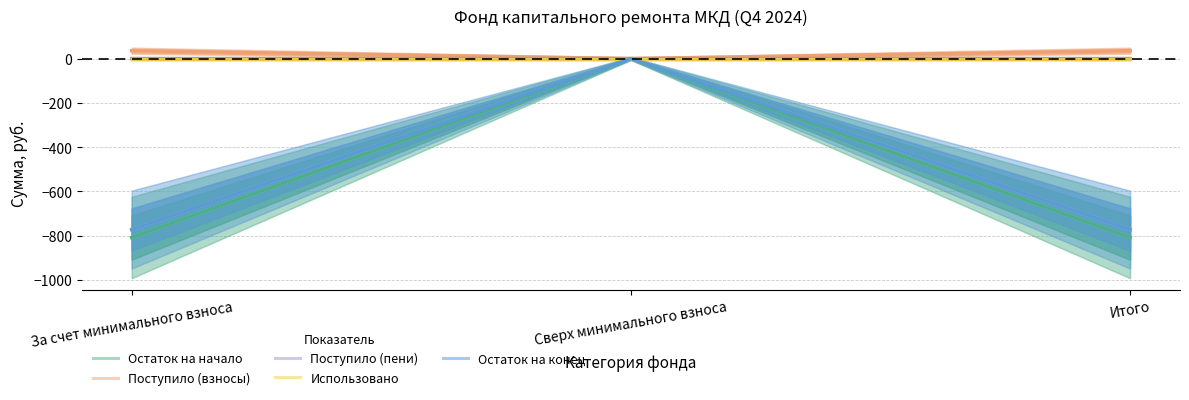

What is the sum of the Остаток на конец values at Сверх минимального взноса and За счет минимального взноса?

-773.2